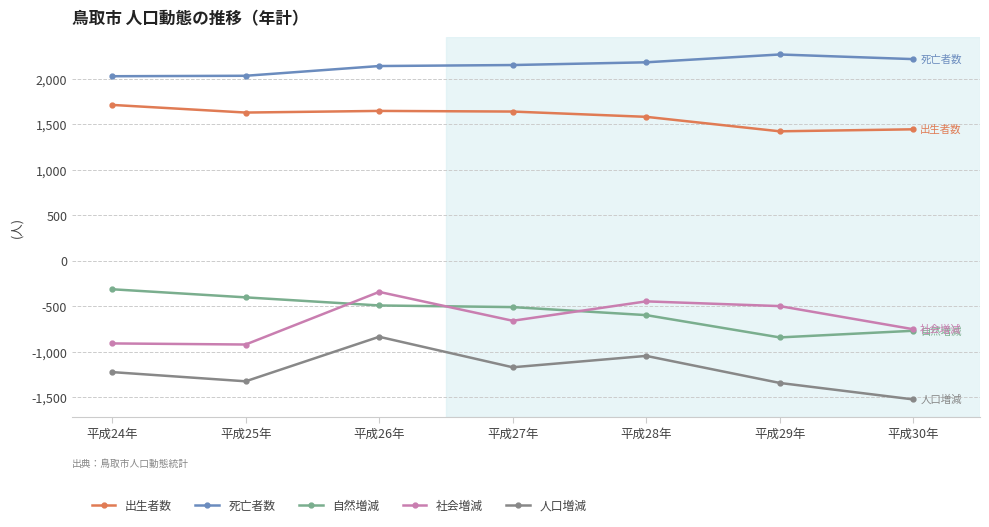

What is the maximum value shown in the chart?

2264